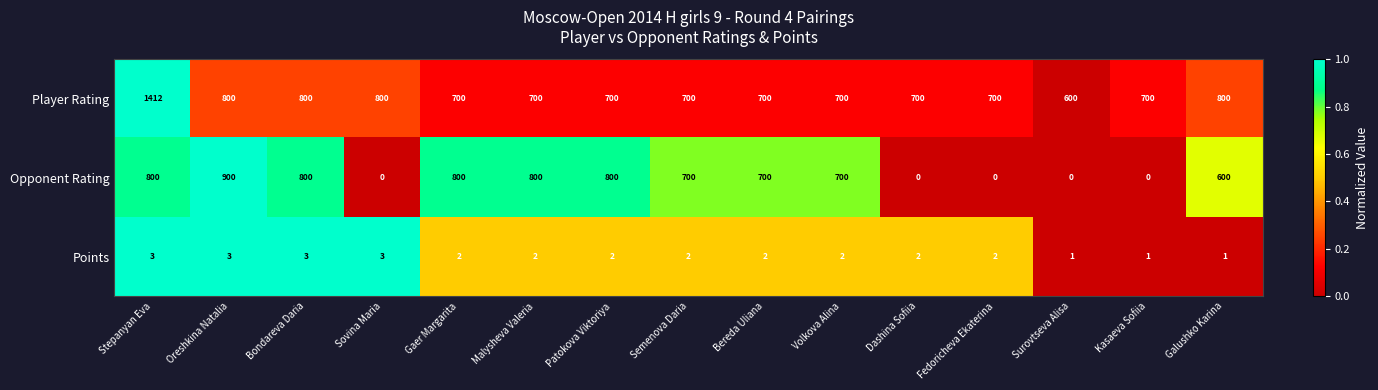

What is the total value across all series at Sovina Maria?

803